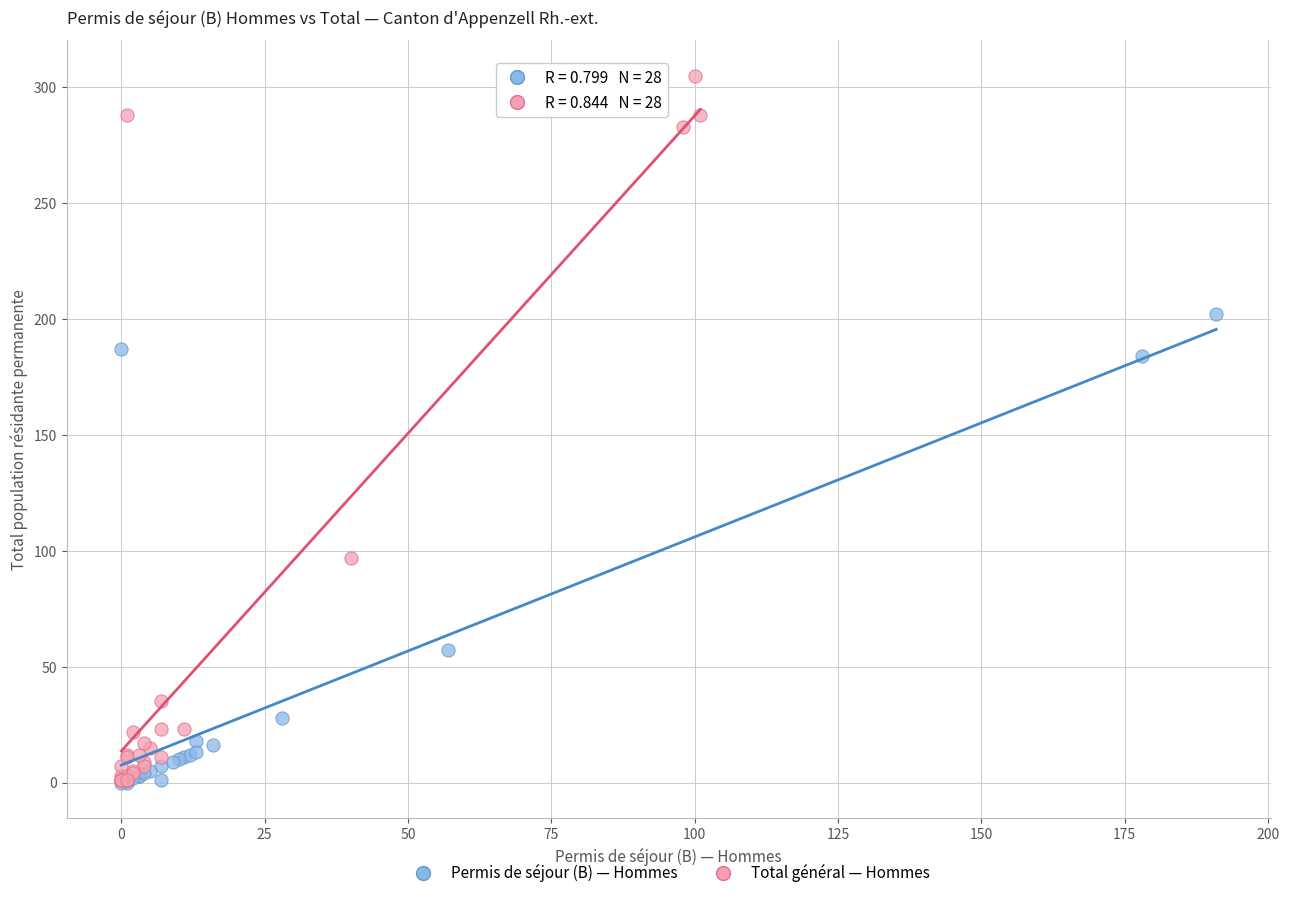

Which series contains the highest Y value?

Total général — Hommes